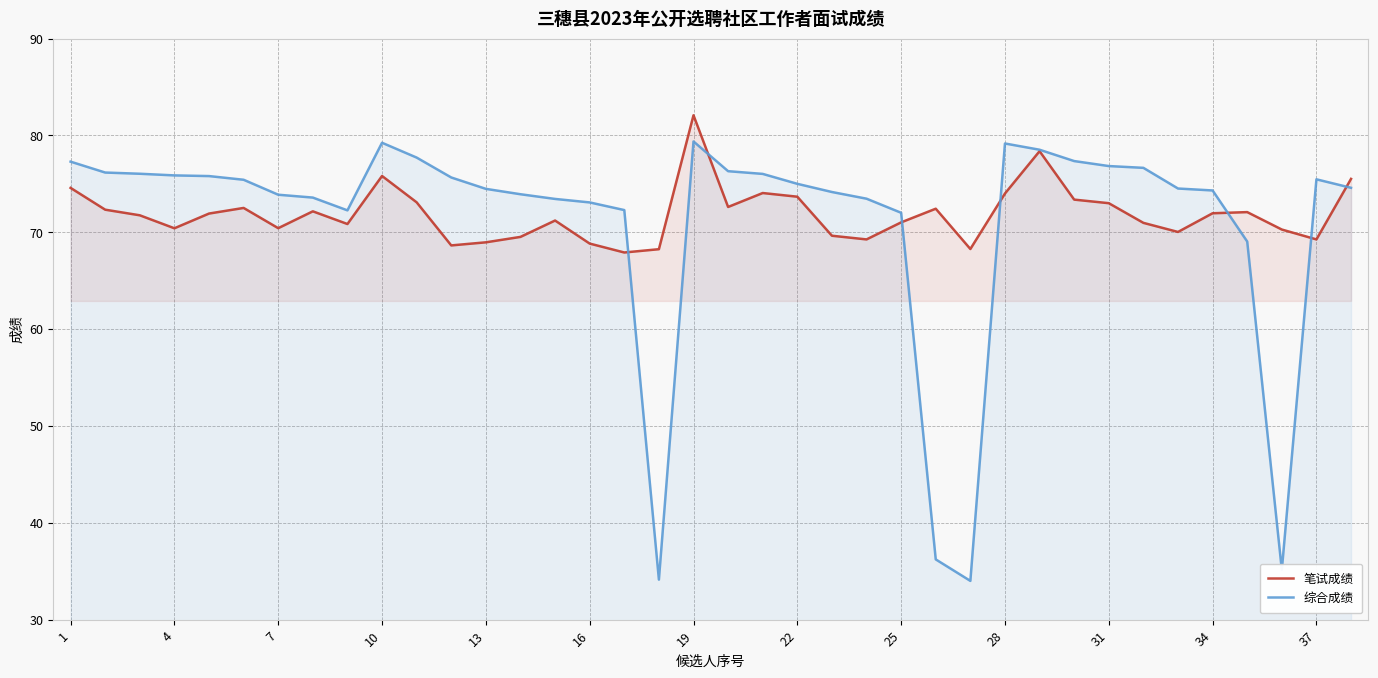

Reading left to right, what are all the values shown in this chart?

笔试成绩: 74.6	72.3	71.8	70.4	71.9	72.5	70.4	72.2	70.8	75.8	73.1	68.6	69.0	69.5	71.2	68.8	67.9	68.2	82.1	72.6	74.0	73.7	69.6	69.3	71.0	72.4	68.3	74.0	78.4	73.4	73.0	71.0	70.0	72.0	72.1	70.3	69.3	75.5
综合成绩: 77.3	76.2	76.0	75.9	75.8	75.4	73.9	73.6	72.3	79.2	77.7	75.7	74.5	73.9	73.4	73.1	72.3	34.1	79.4	76.3	76.0	75.0	74.2	73.5	72.0	36.2	34.0	79.2	78.5	77.3	76.8	76.7	74.5	74.3	69.0	35.1	75.5	74.6